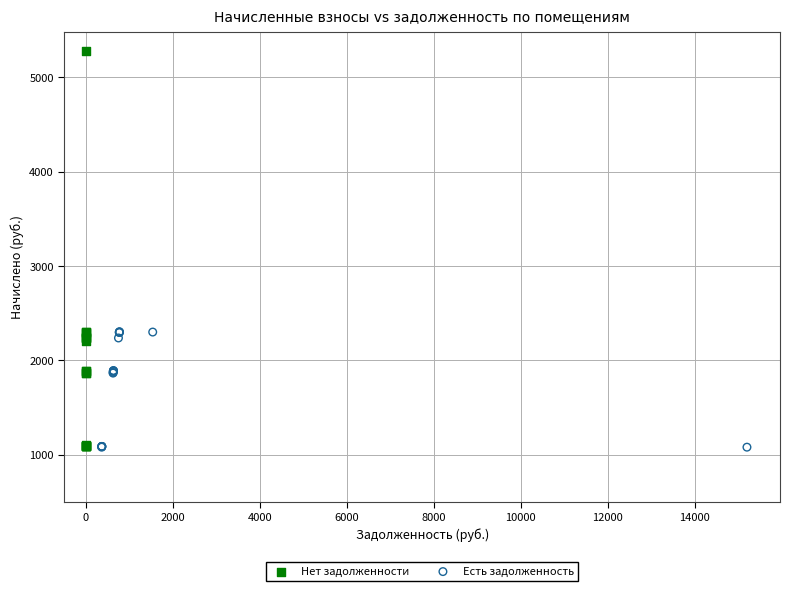

What are all the series names shown in the legend?

Нет задолженности, Есть задолженность